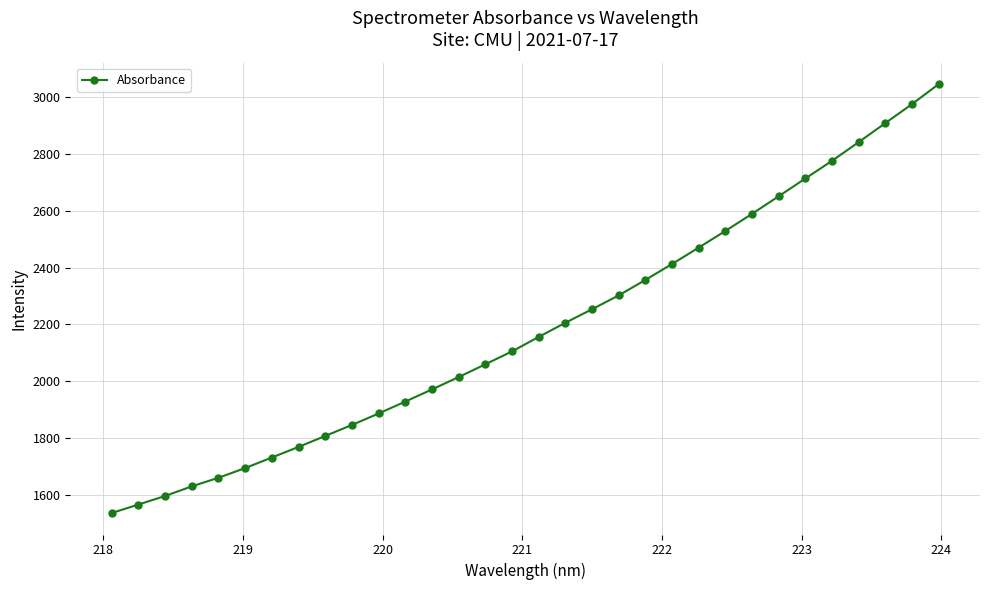

What is the value of the 17th point from the left?

2156.2